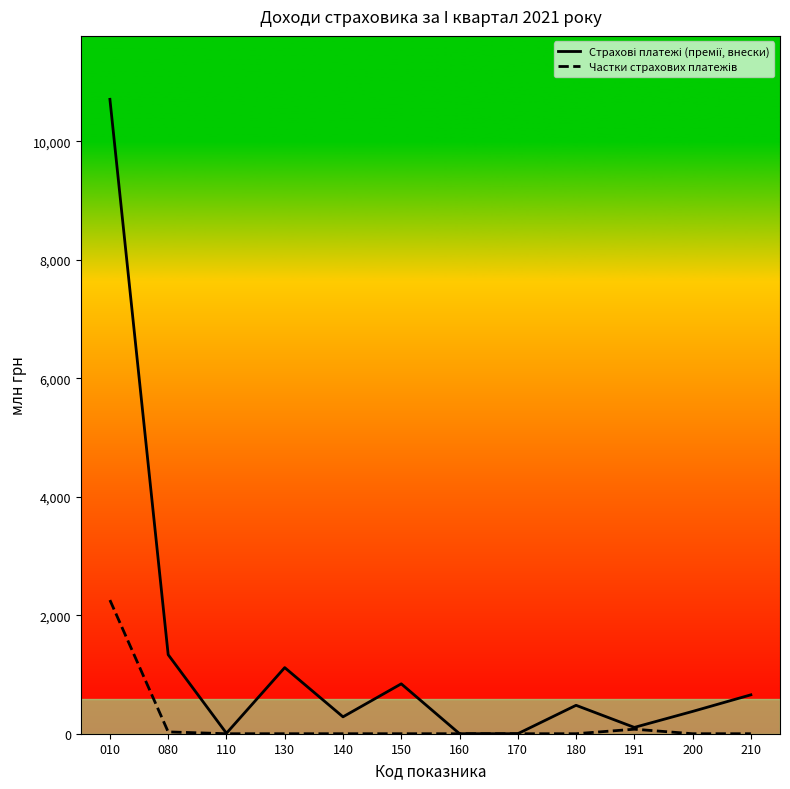

At which category is the sum across all series the highest?

010